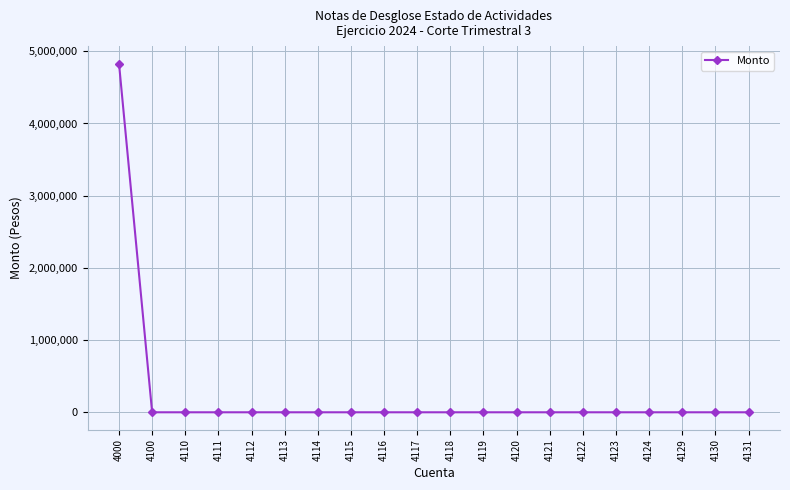

Is this an area chart (filled region under the line)?

No